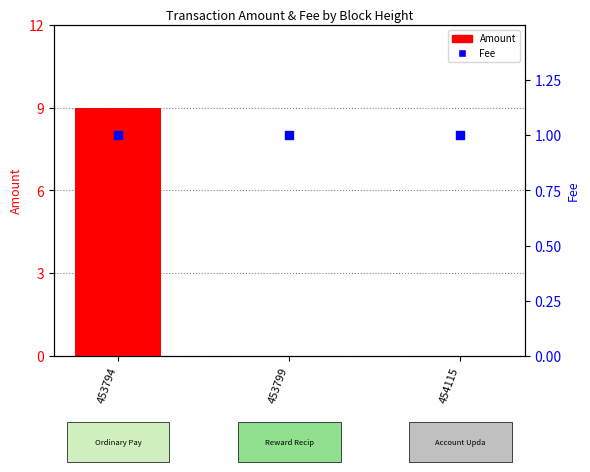

Is the value of Amount at 453799 greater than the value of Fee at 454115?

No